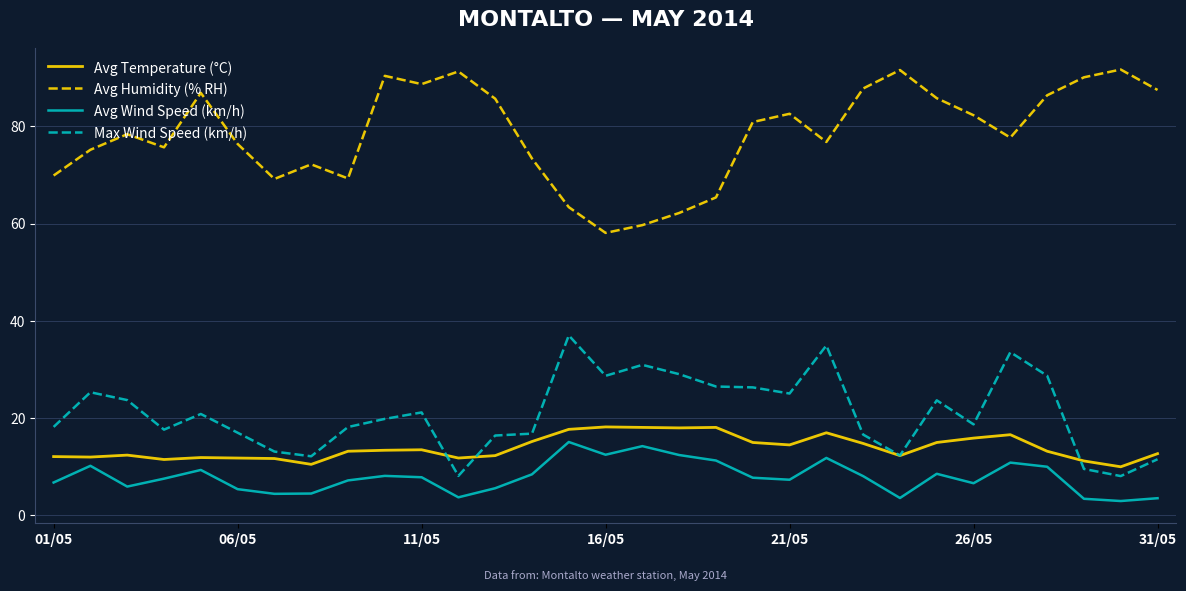

True or false: Avg Humidity (% RH) and Avg Temperature (°C) cross at least once.

False